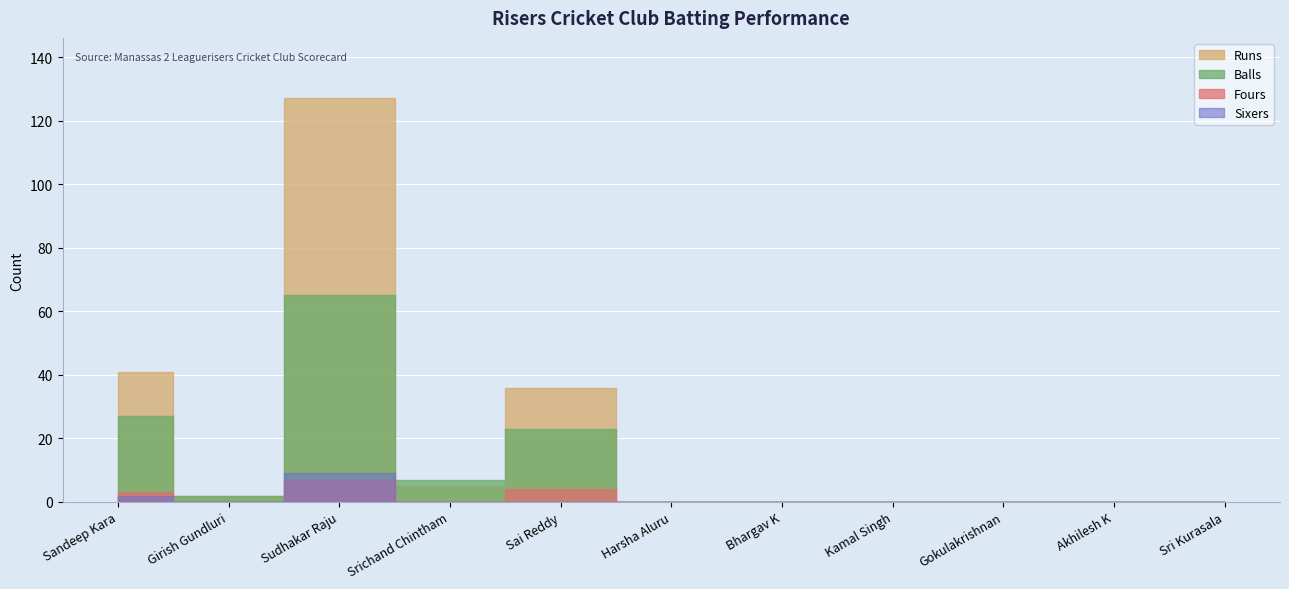

Reading right to left, transcribe all the data shown in this chart.

Runs: Sri Kurasala=0	Akhilesh K=0	Gokulakrishnan=0	Kamal Singh=0	Bhargav K=0	Harsha Aluru=0	Sai Reddy=36	Srichand Chintham=5	Sudhakar Raju=127	Girish Gundluri=2	Sandeep Kara=41
Balls: Sri Kurasala=0	Akhilesh K=0	Gokulakrishnan=0	Kamal Singh=0	Bhargav K=0	Harsha Aluru=0	Sai Reddy=23	Srichand Chintham=7	Sudhakar Raju=65	Girish Gundluri=2	Sandeep Kara=27
Fours: Sri Kurasala=0	Akhilesh K=0	Gokulakrishnan=0	Kamal Singh=0	Bhargav K=0	Harsha Aluru=0	Sai Reddy=4	Srichand Chintham=0	Sudhakar Raju=7	Girish Gundluri=0	Sandeep Kara=3
Sixers: Sri Kurasala=0	Akhilesh K=0	Gokulakrishnan=0	Kamal Singh=0	Bhargav K=0	Harsha Aluru=0	Sai Reddy=0	Srichand Chintham=0	Sudhakar Raju=9	Girish Gundluri=0	Sandeep Kara=2